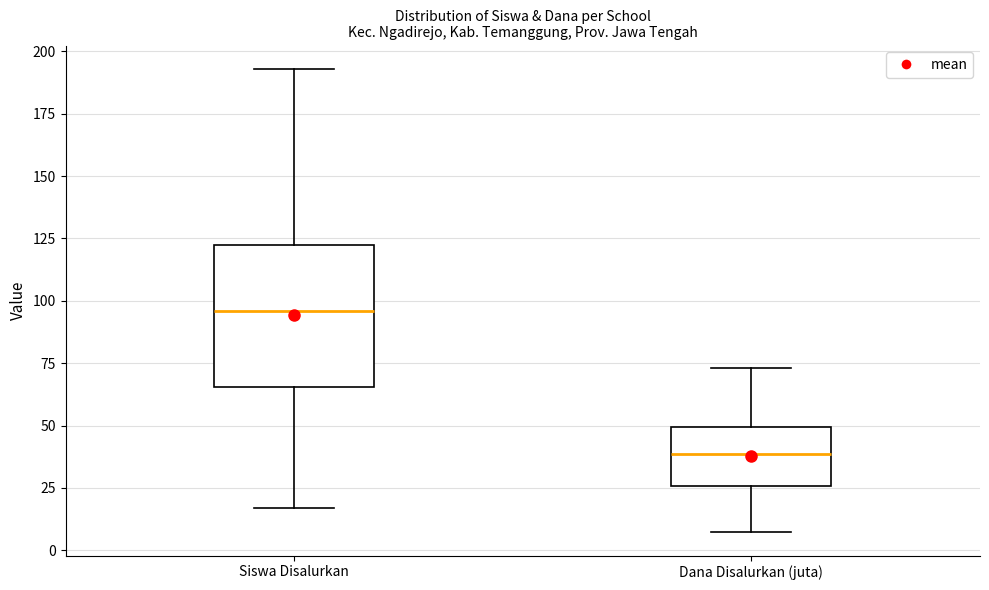

Reading left to right, transcribe this box plot: for each box, give where its median line is, the range the box spans, and where its two whiskers end, as read against the y-axis. The values are not printed on the chart, so give them approximately, as read against the axis.

Siswa Disalurkan: median 95, box 65 to 125, whiskers 15 to 195
Dana Disalurkan (juta): median 40, box 25 to 50, whiskers 5 to 75